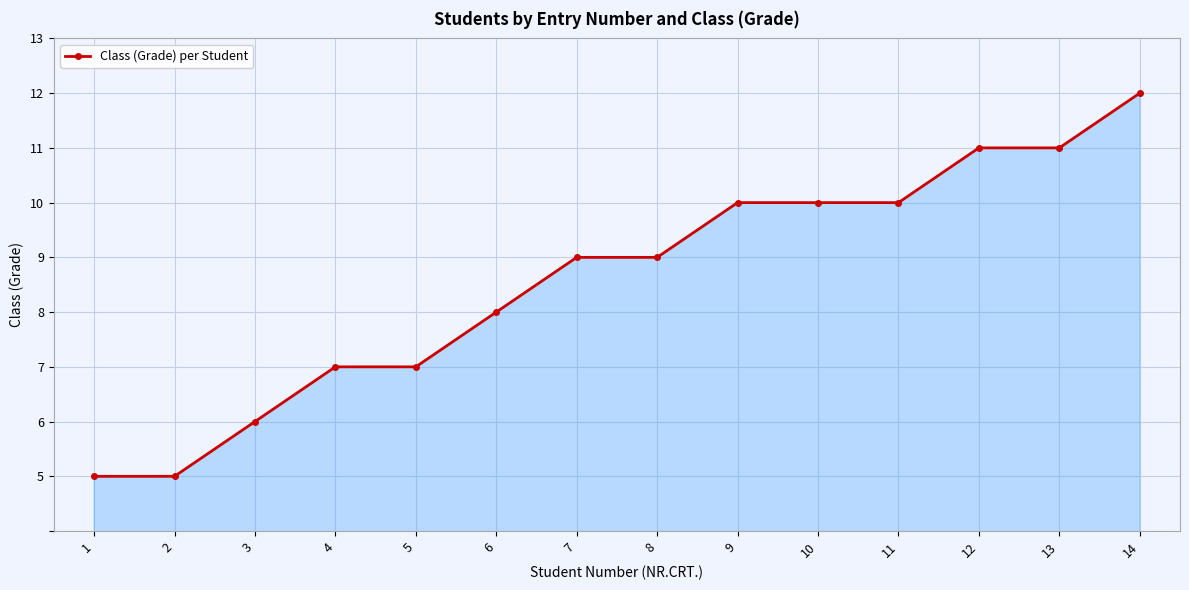

What is the approximate value at 1?

5